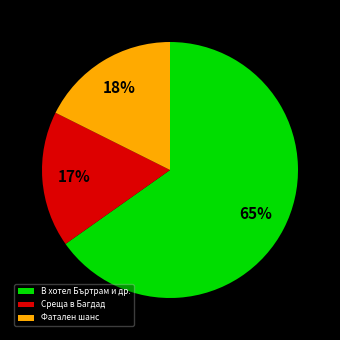

Is it true that Фатален шанс is 23% of the pie?

False